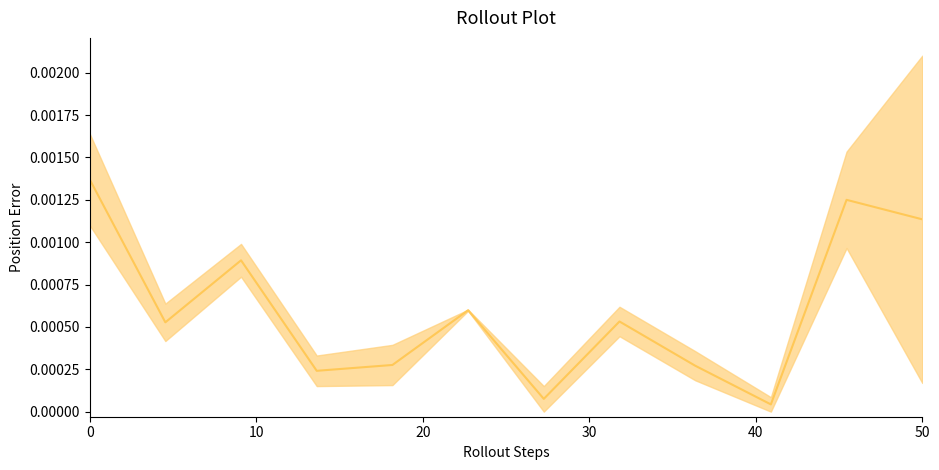

True or false: the data shows 0.0 at 50.

False